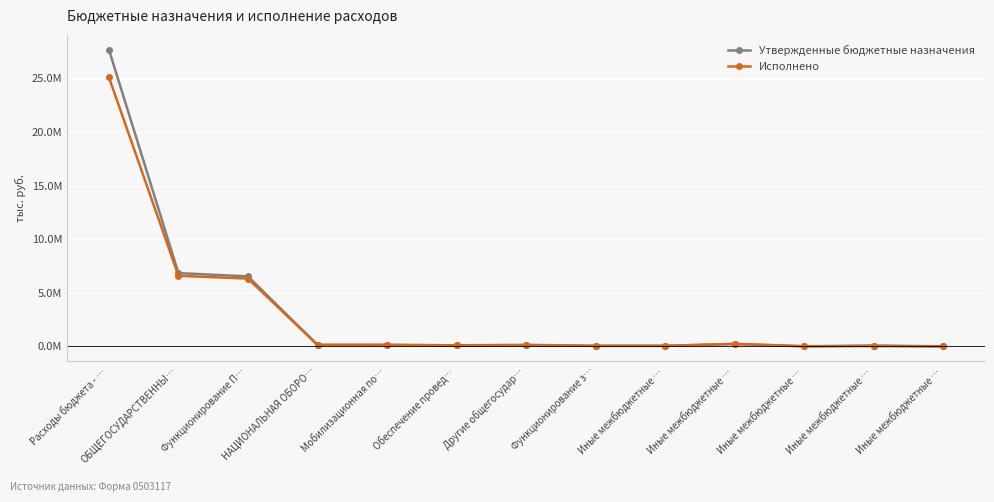

What are all the series names shown in the legend?

Утвержденные бюджетные назначения, Исполнено